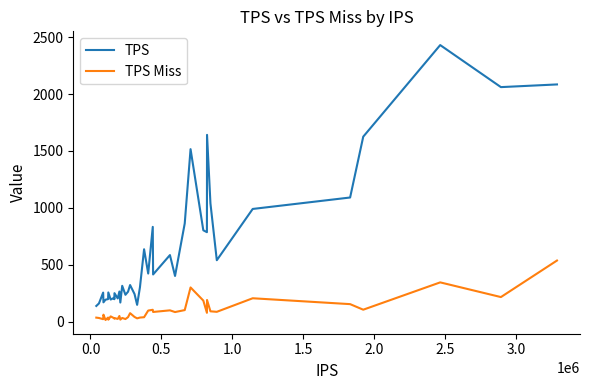

What is the difference between the maximum and second lowest values in the TPS Miss series?

519.7